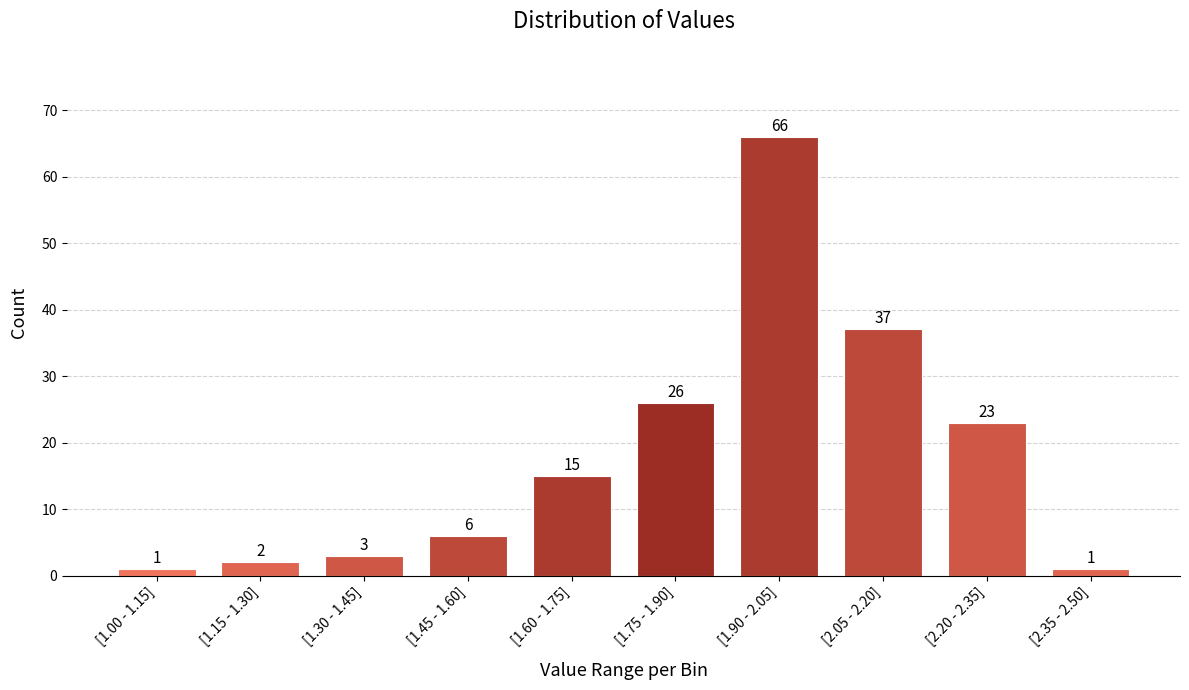

Reading left to right, what are all the values shown in this chart?

[1.00 - 1.15]=1	[1.15 - 1.30]=2	[1.30 - 1.45]=3	[1.45 - 1.60]=6	[1.60 - 1.75]=15	[1.75 - 1.90]=26	[1.90 - 2.05]=66	[2.05 - 2.20]=37	[2.20 - 2.35]=23	[2.35 - 2.50]=1